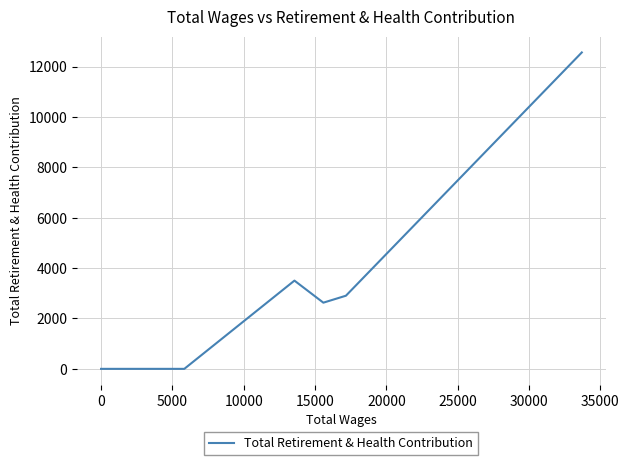

True or false: there are more than 1 points higher than both neighbors.

False